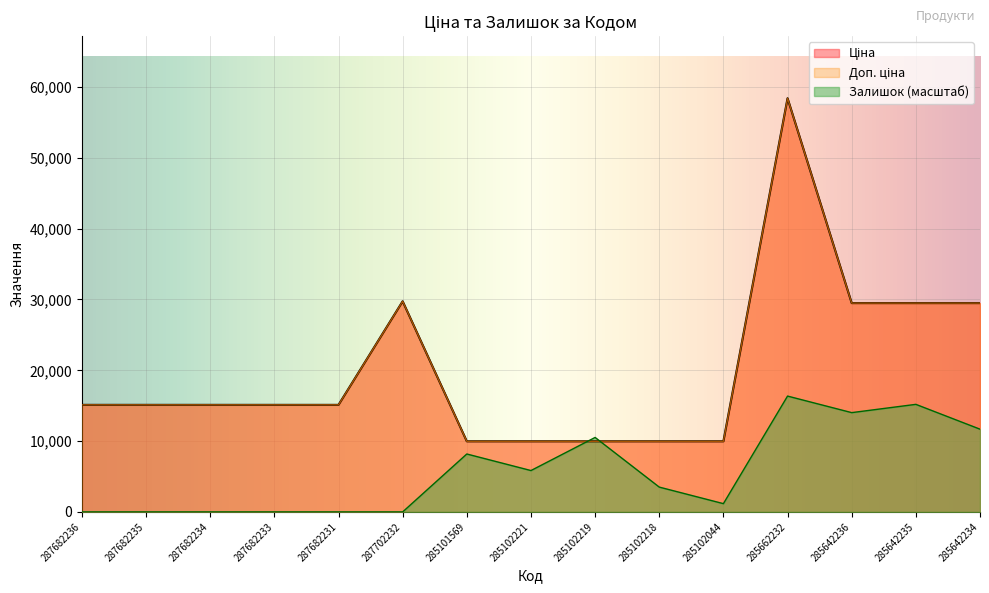

List the series in order of their peak value, lowest first.

Залишок, Ціна, Доп. ціна